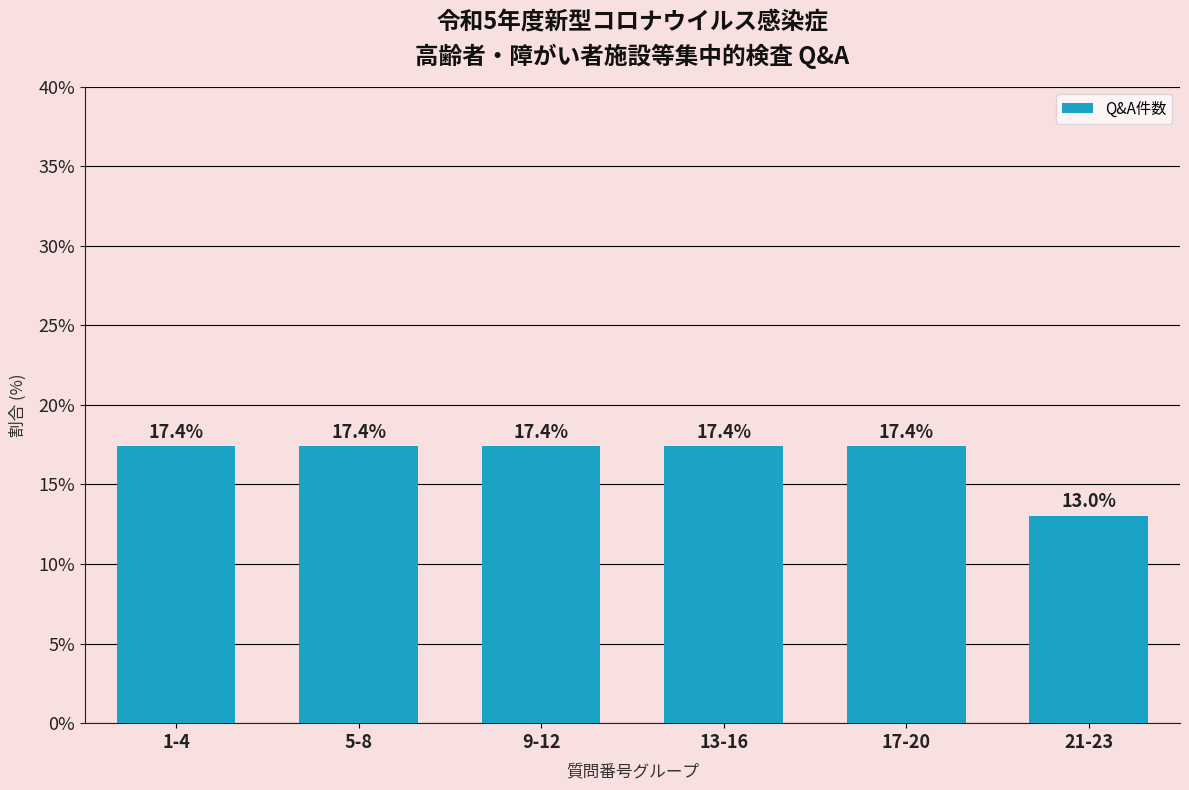

Reading left to right, transcribe all the data shown in this chart.

1-4=17.4	5-8=17.4	9-12=17.4	13-16=17.4	17-20=17.4	21-23=13.0